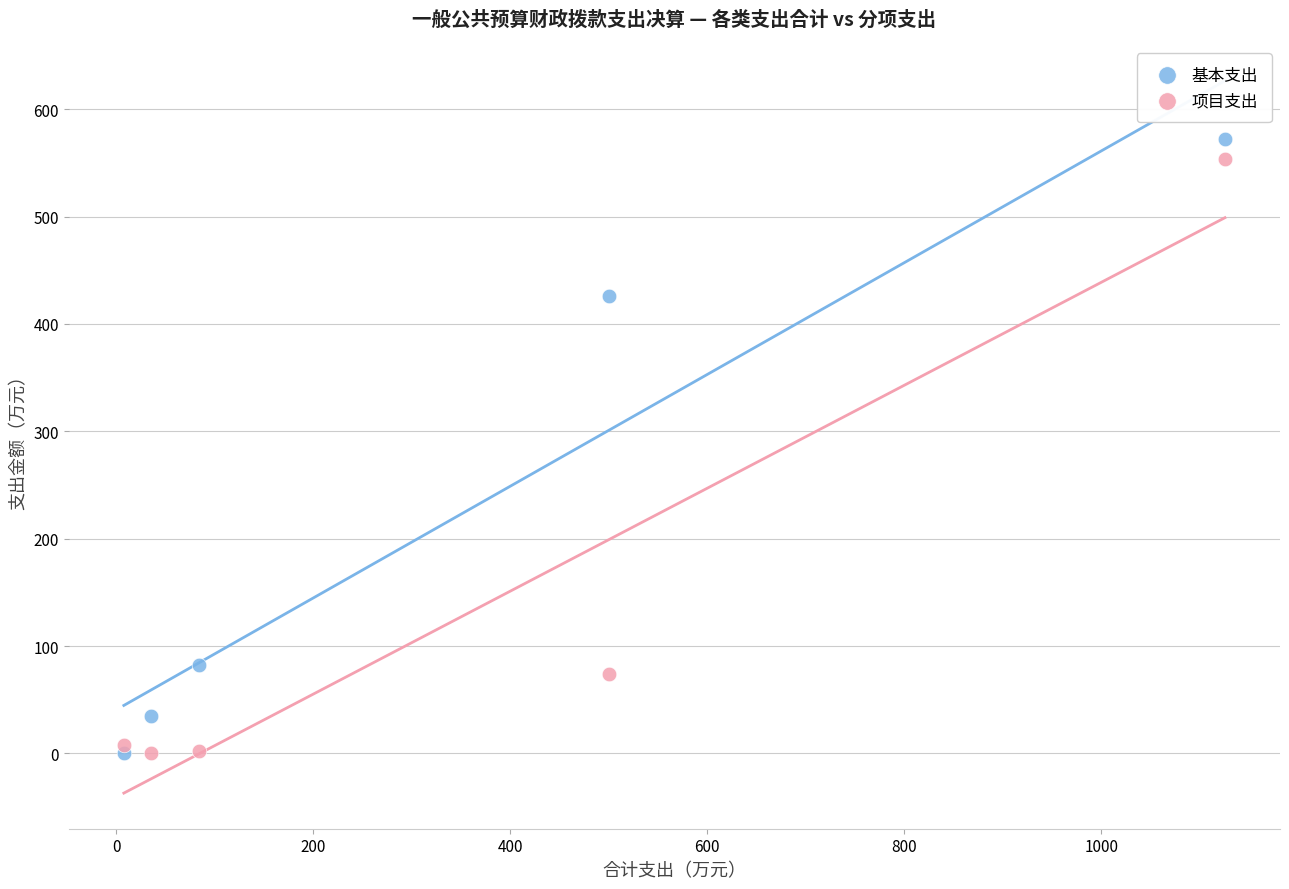

In the 项目支出 series, what Y value is closest to 276?

73.5